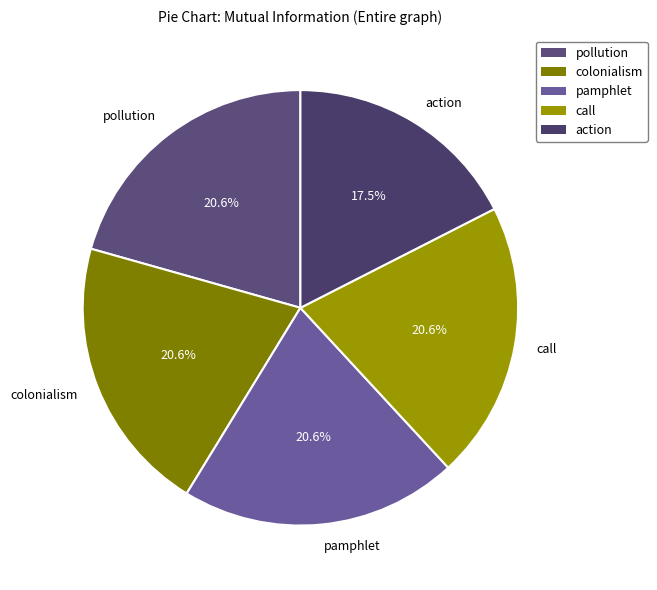

True or false: action accounts for 31% of the total.

False